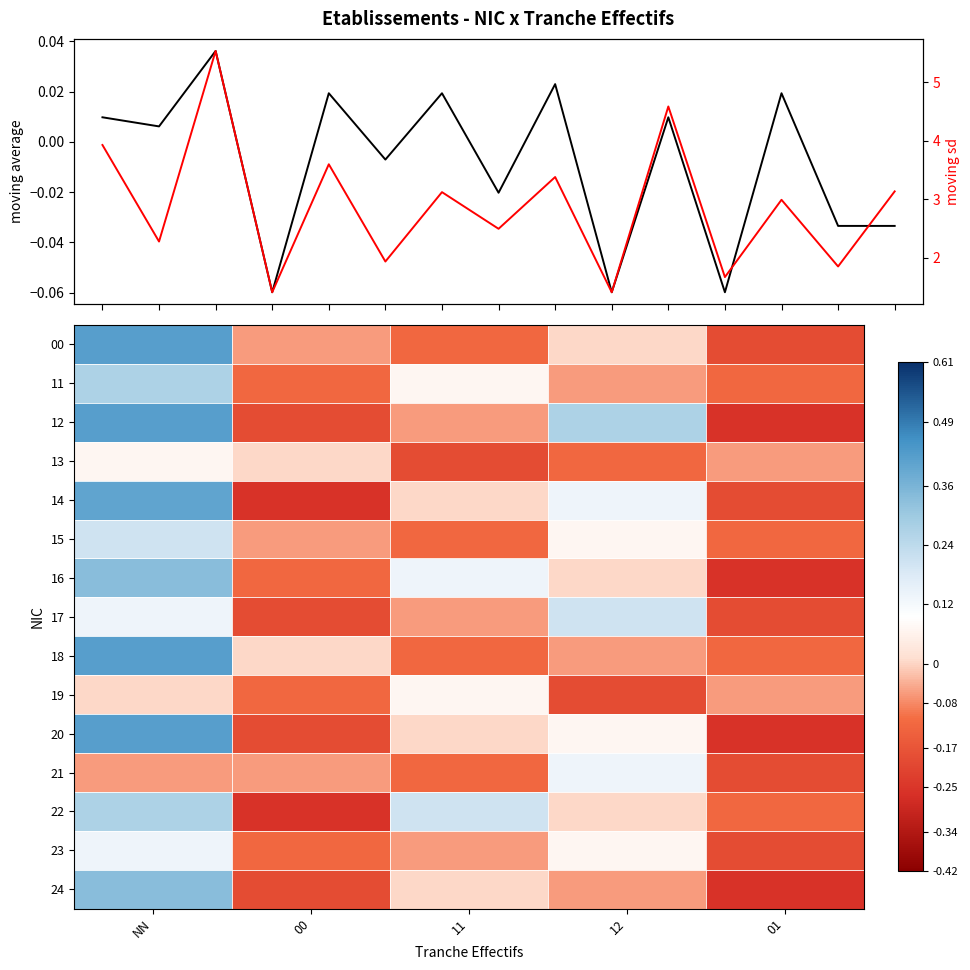

How many data points does each series have?

5